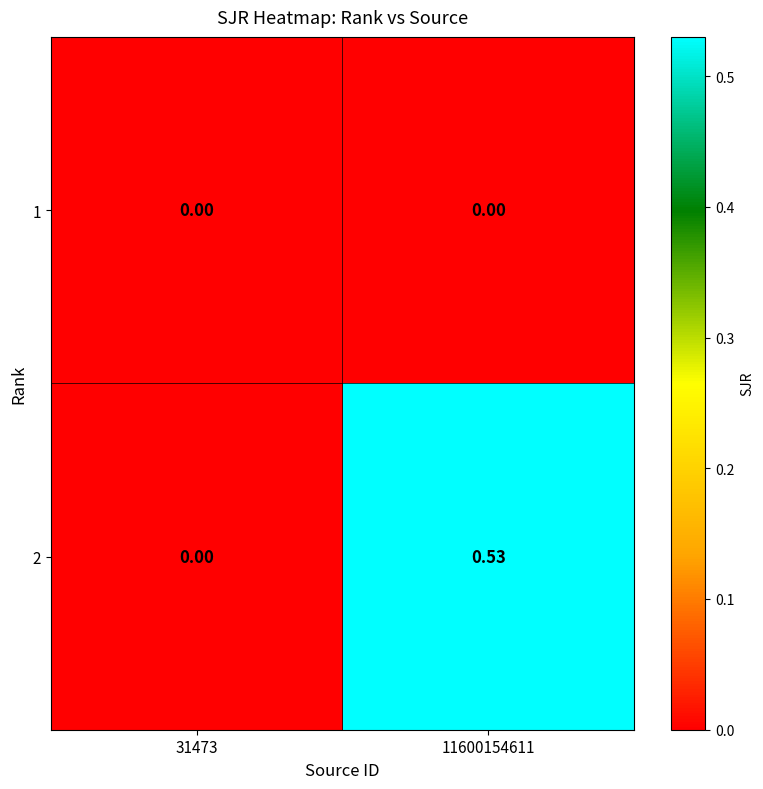

Is the value of 1 at 11600154611 greater than the value of 2 at 11600154611?

No